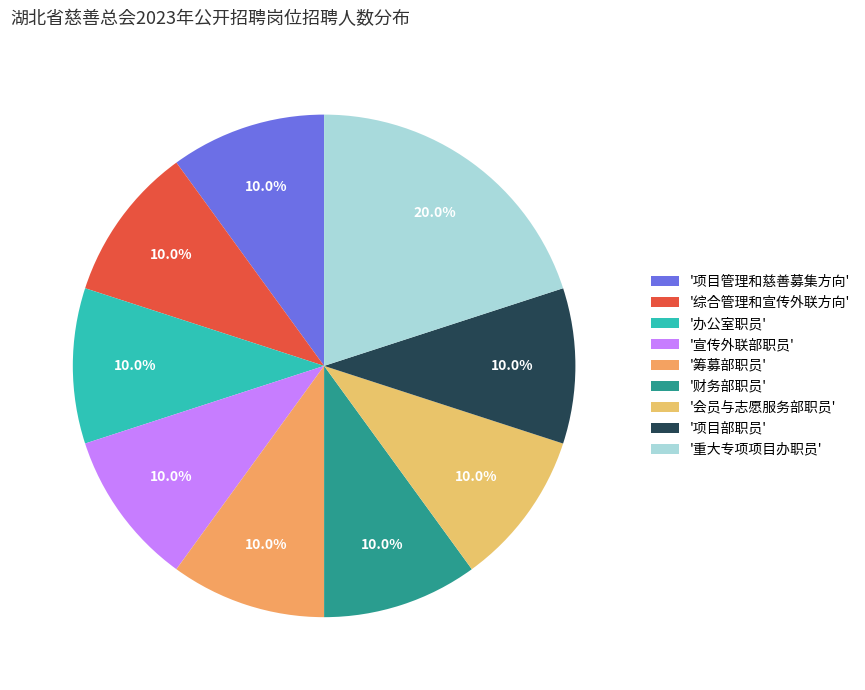

Count the number of slices in the pie.

9